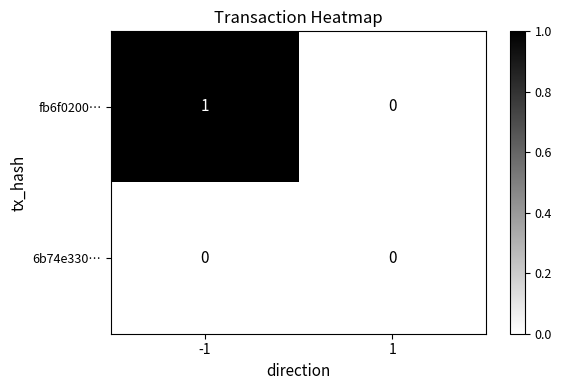

Which series has the widest spread of values?

fb6f0200…